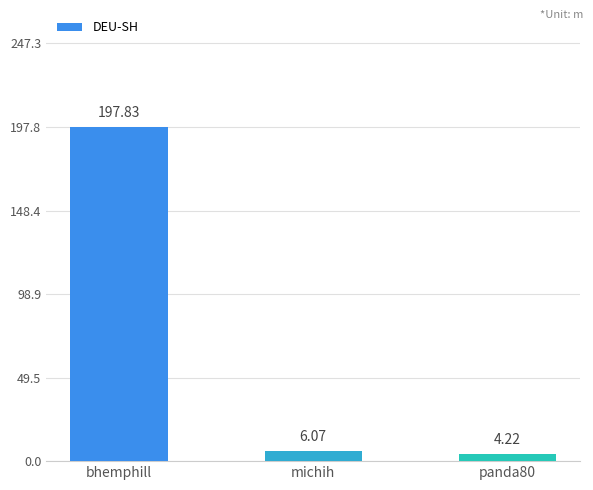

At which label does the data first exceed 6?

bhemphill